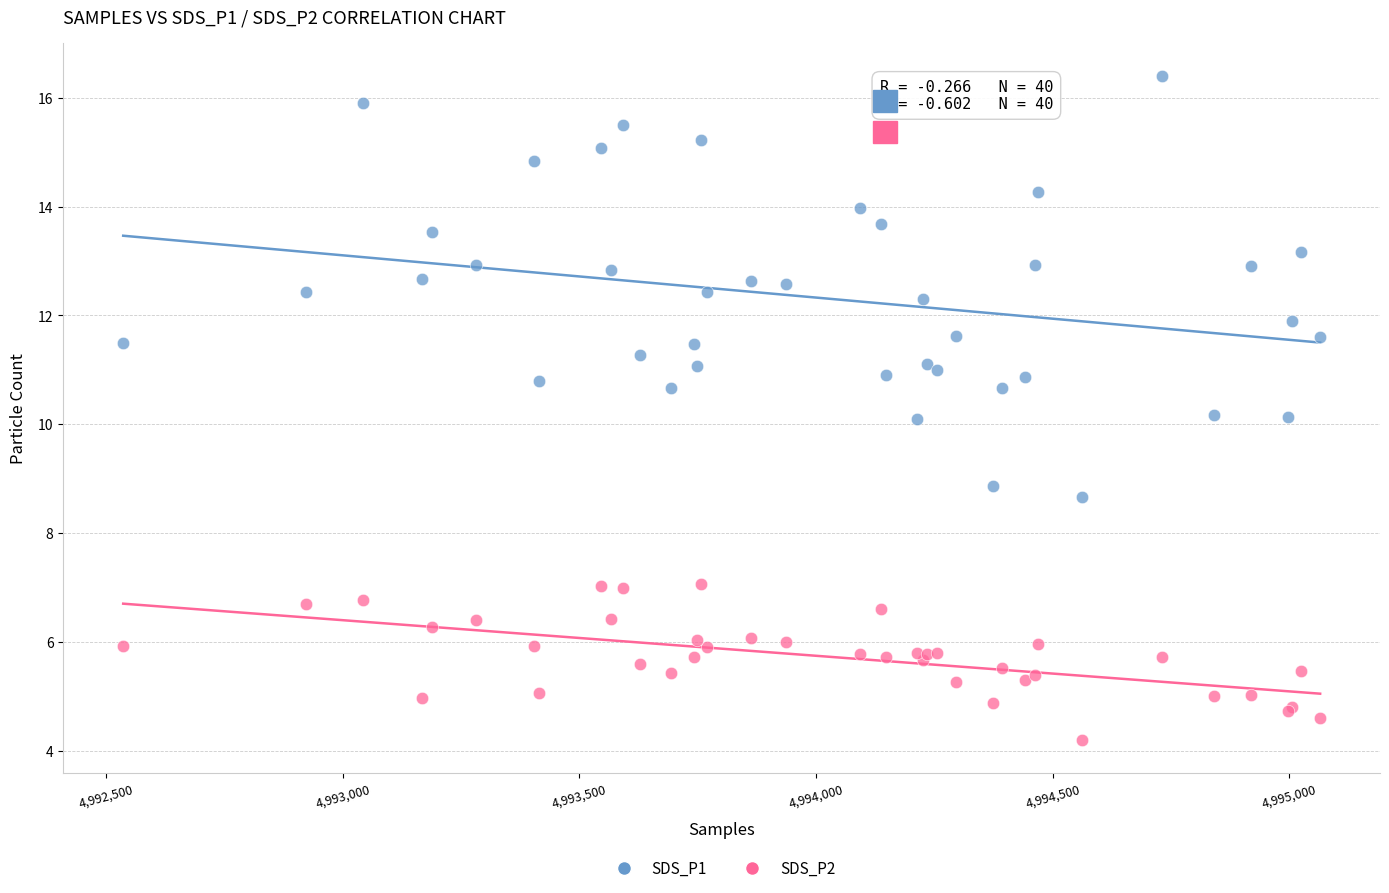

Which series reaches the minimum Y coordinate?

SDS_P2